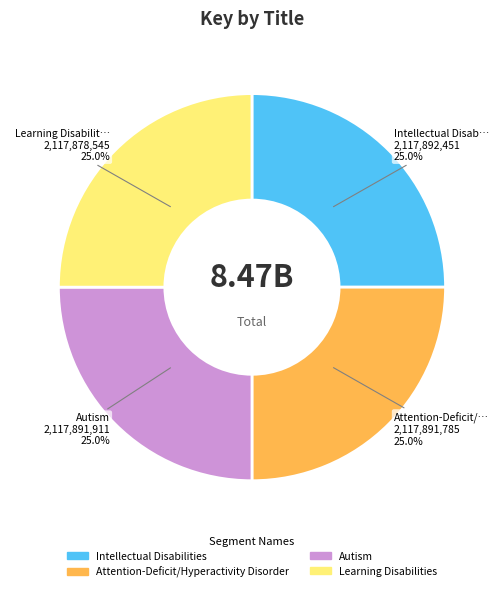

Does any single category account for the majority?

No